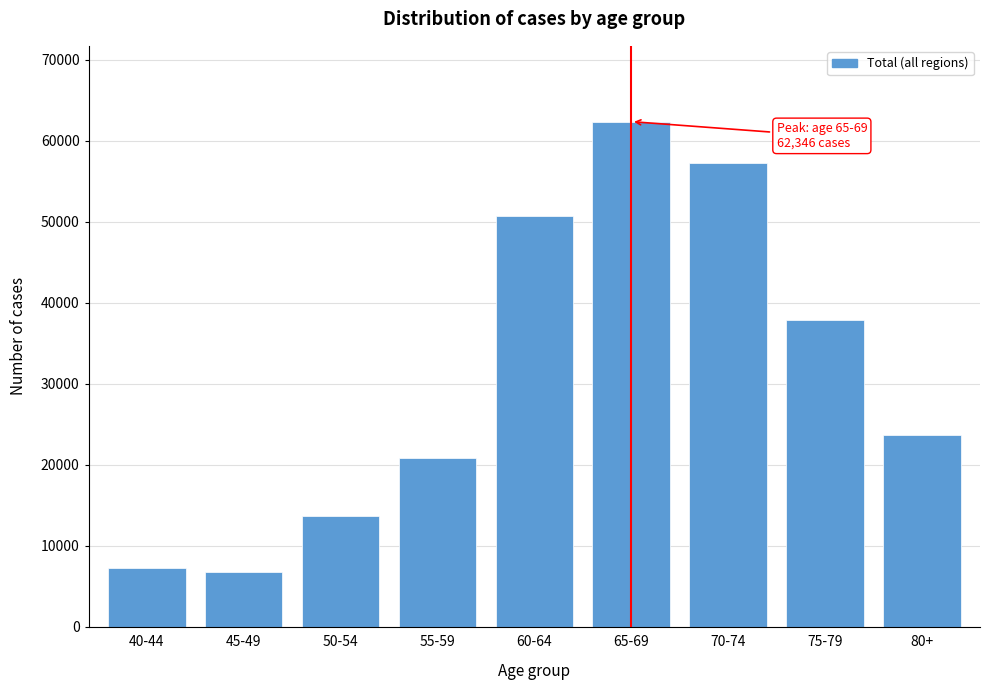

Reading left to right, extract all data points from this chart.

7299	6741	13723	20780	50667	62346	57267	37864	23625